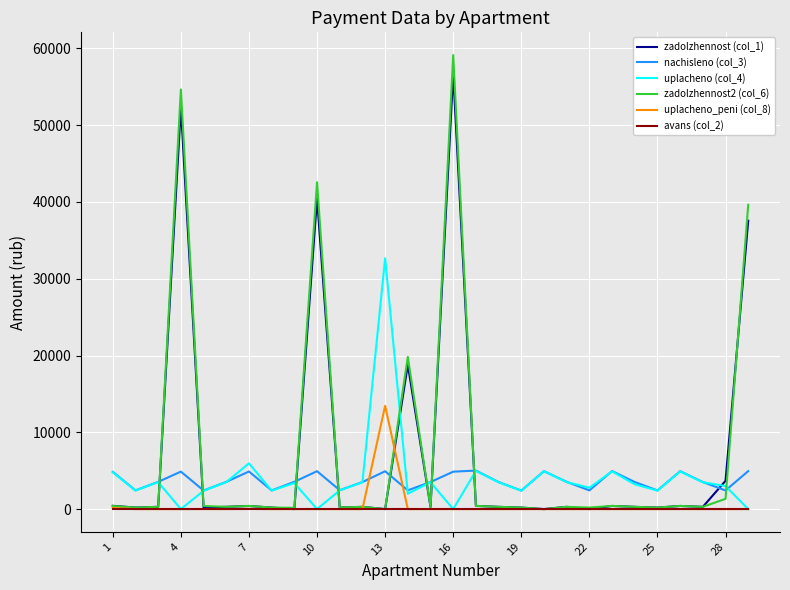

Which series has the largest range (max minus min)?

zadolzhennost2 (col_6)